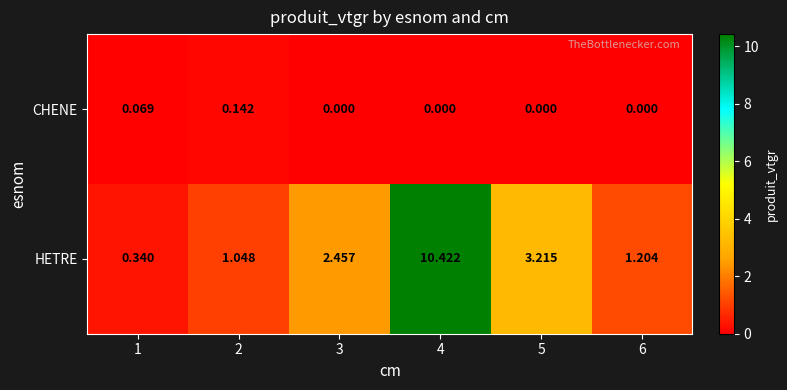

Between 4 and 5, which series saw the biggest shift?

HETRE